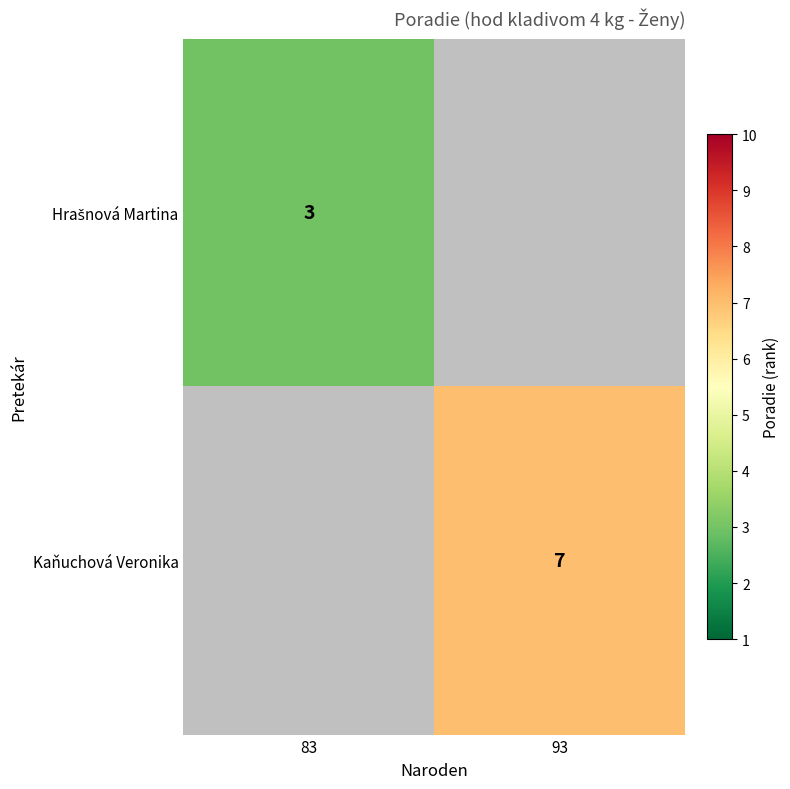

Between 93 and 83, which is larger?

83